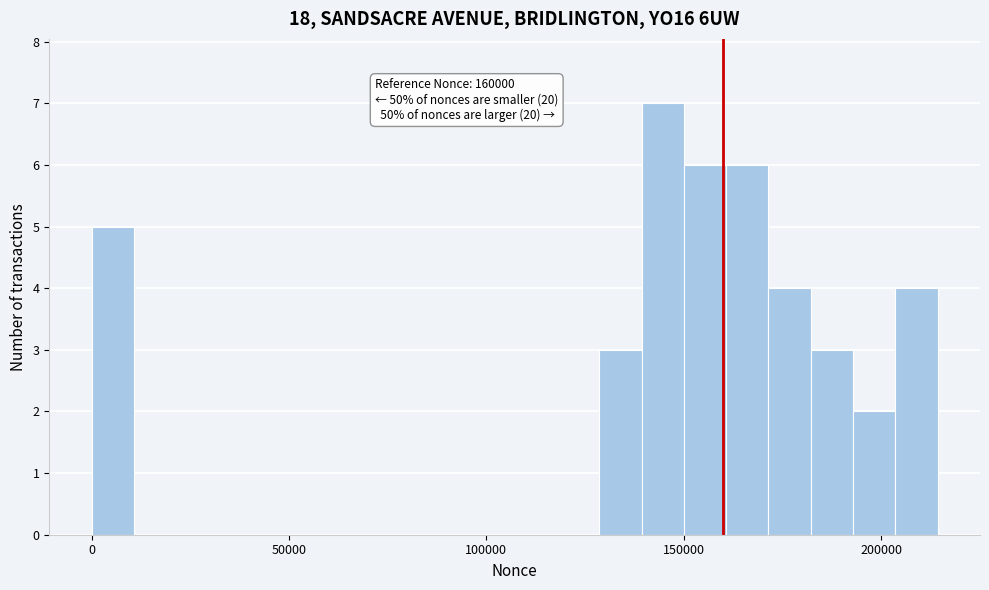

Read against the x-axis, roughly where is the centre of the tallest bar?

145000